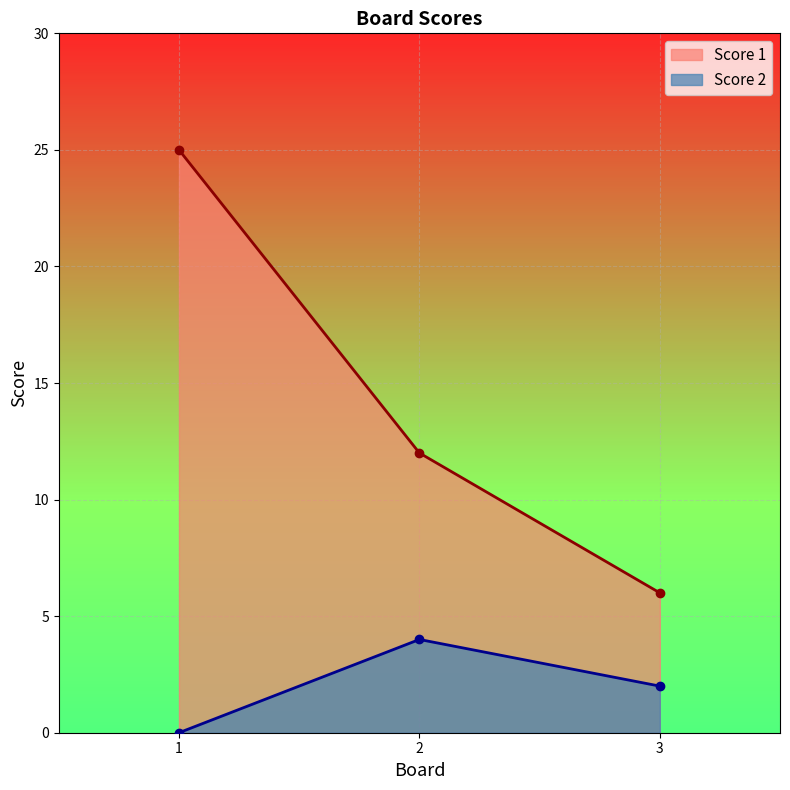

How many values in the Score 1 series are below 12?

1